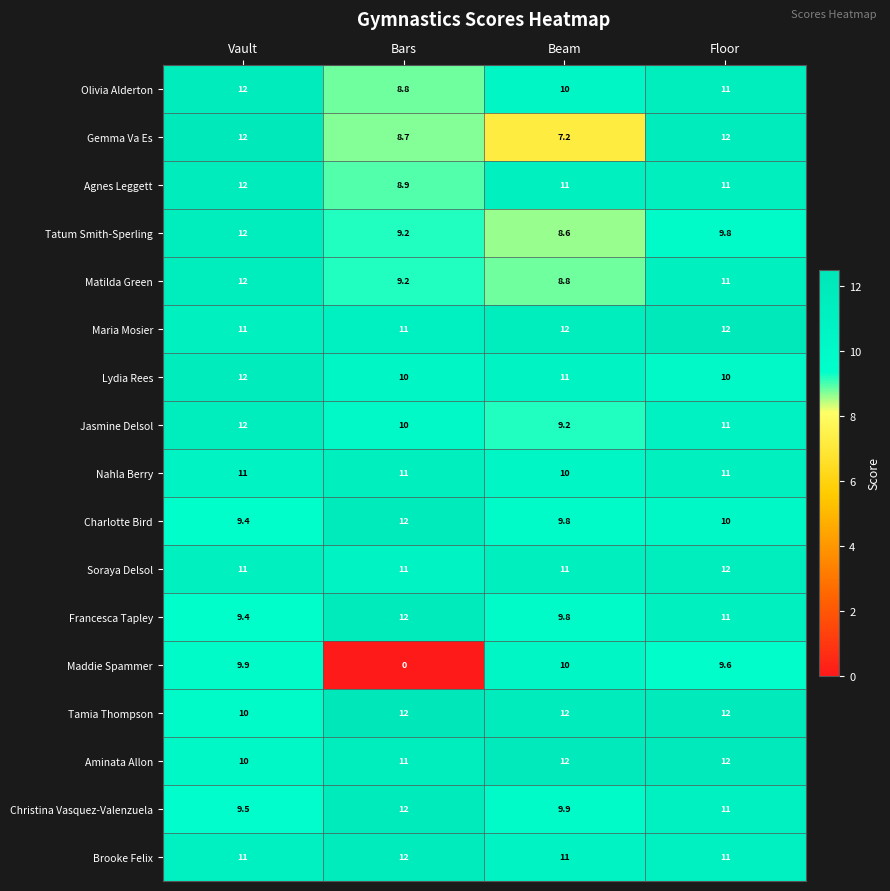

Is it true that Gemma Va Es equals 7.1 at Floor?

False